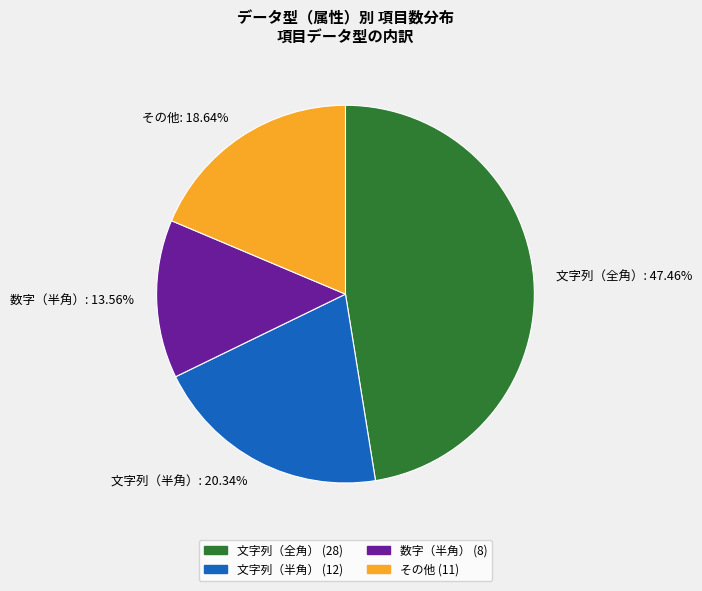

To the nearest percent, what is the combined percentage of 文字列（全角） and 数字（半角）?

61%